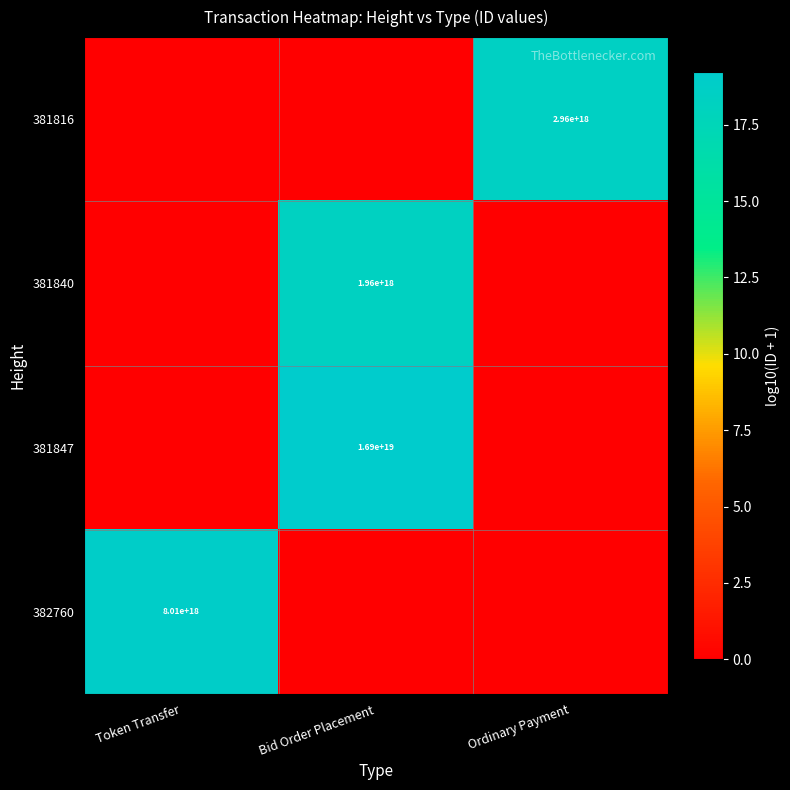

What is the total value across all series at Bid Order Placement?

37.5